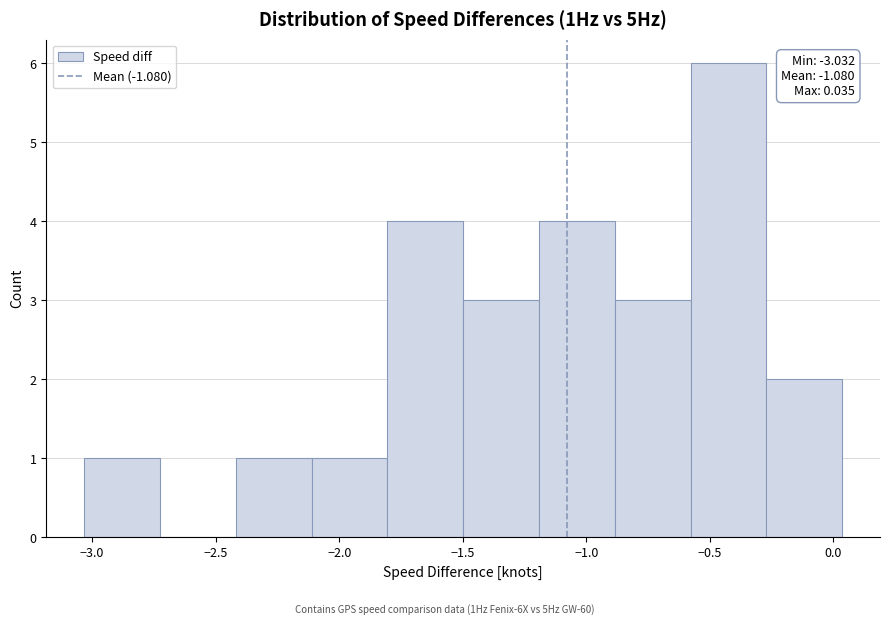

Which range on the x-axis has the tallest bar?

-0.60 to -0.25